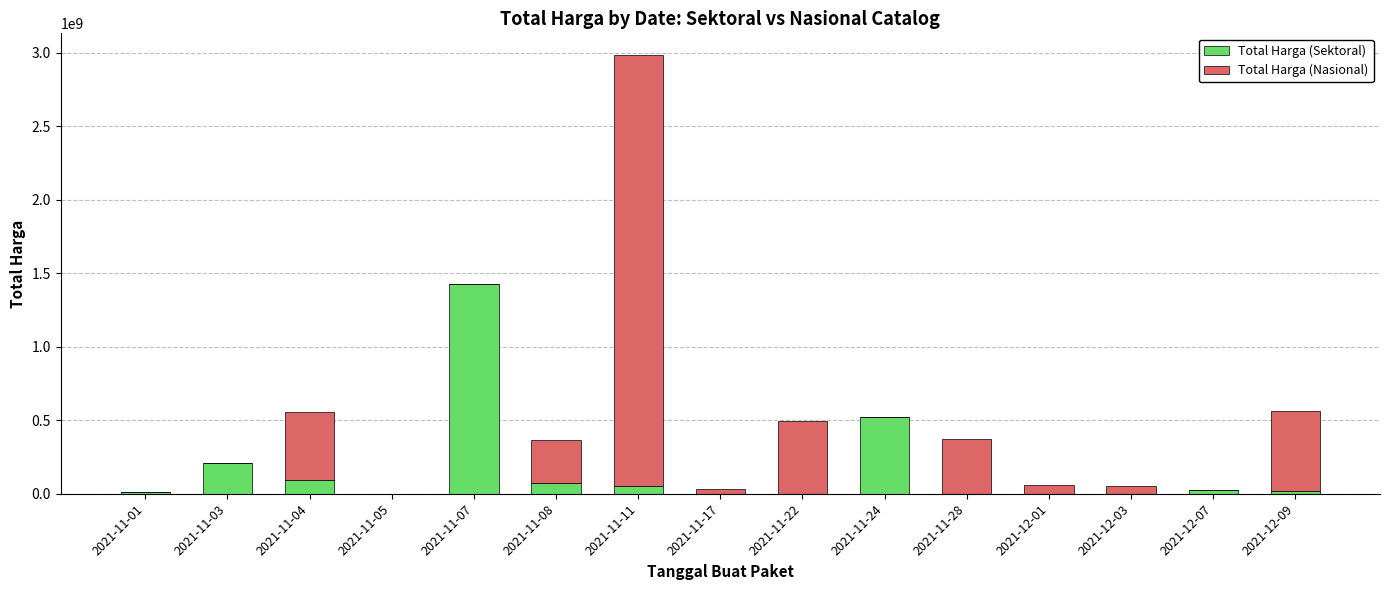

At which category is the sum across all series the highest?

2021-11-11